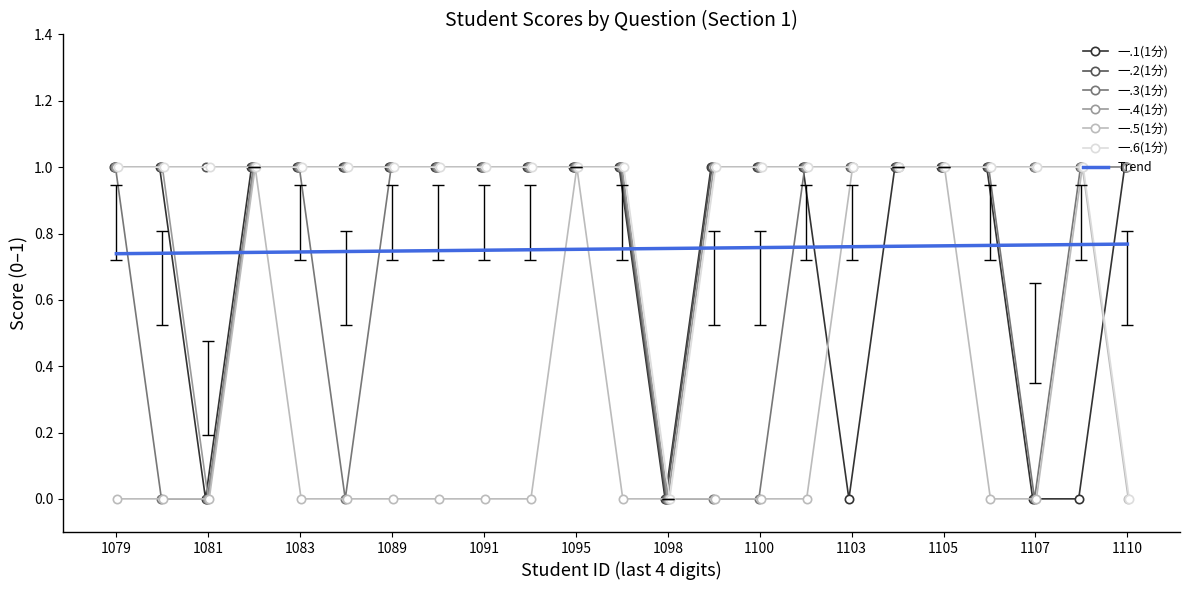

Which series has the largest range (max minus min)?

一.1(1分)